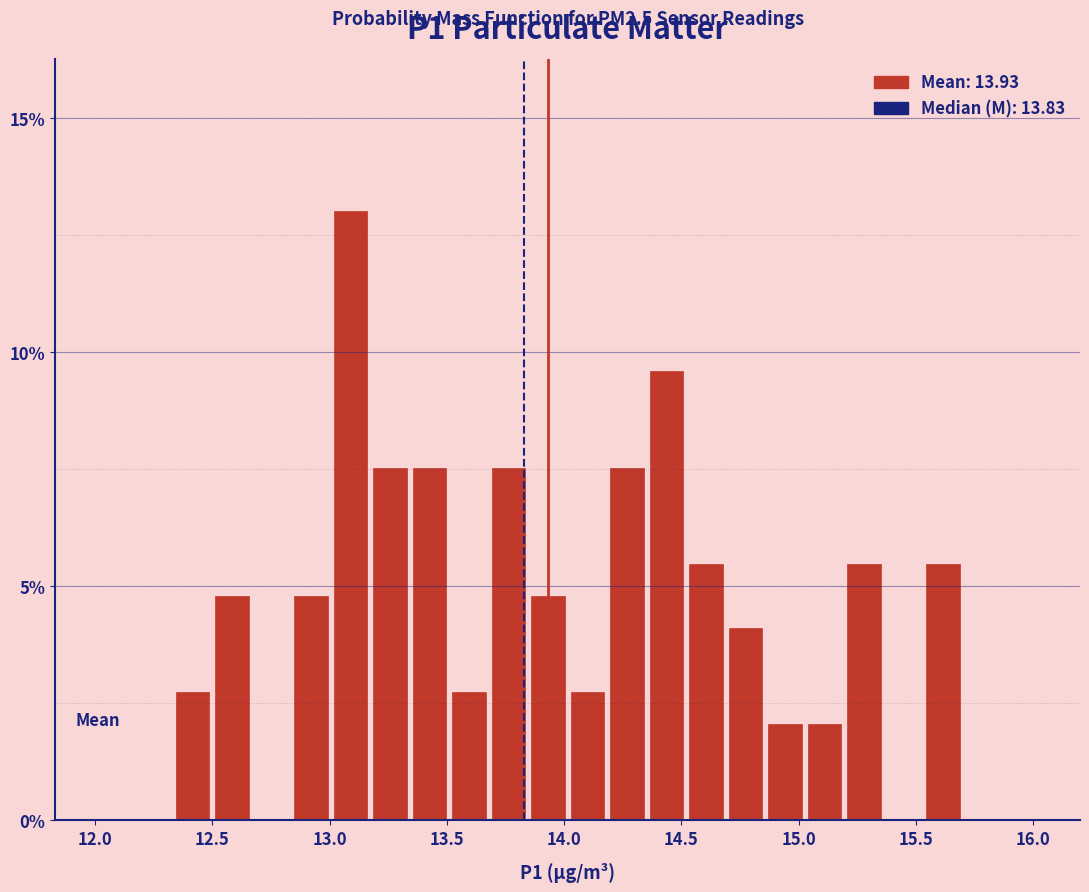

Read against the x-axis, roughly where is the centre of the tallest bar?

13.10